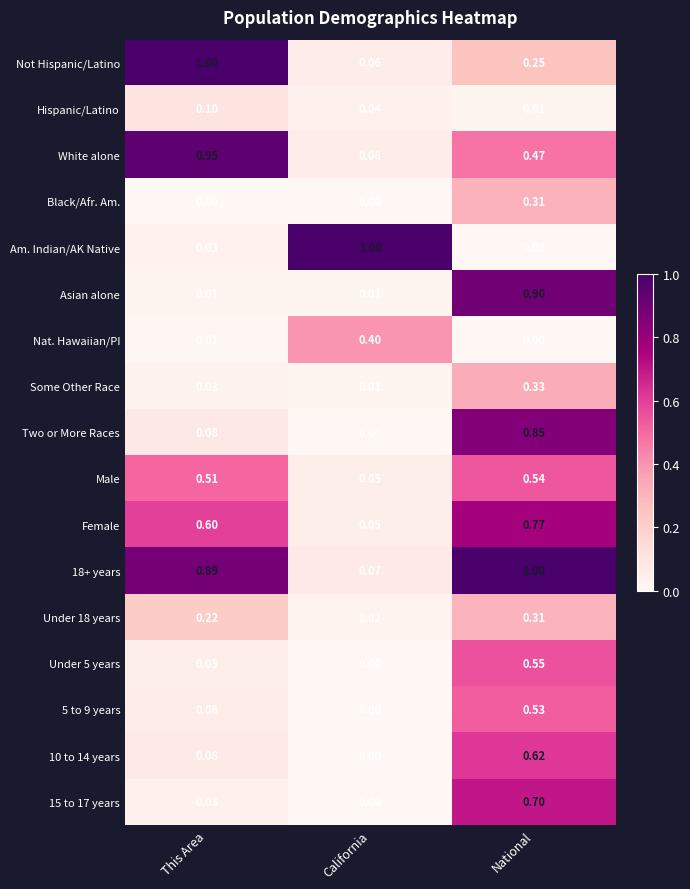

Is the value of 18+ years at National greater than the value of Under 5 years at National?

Yes